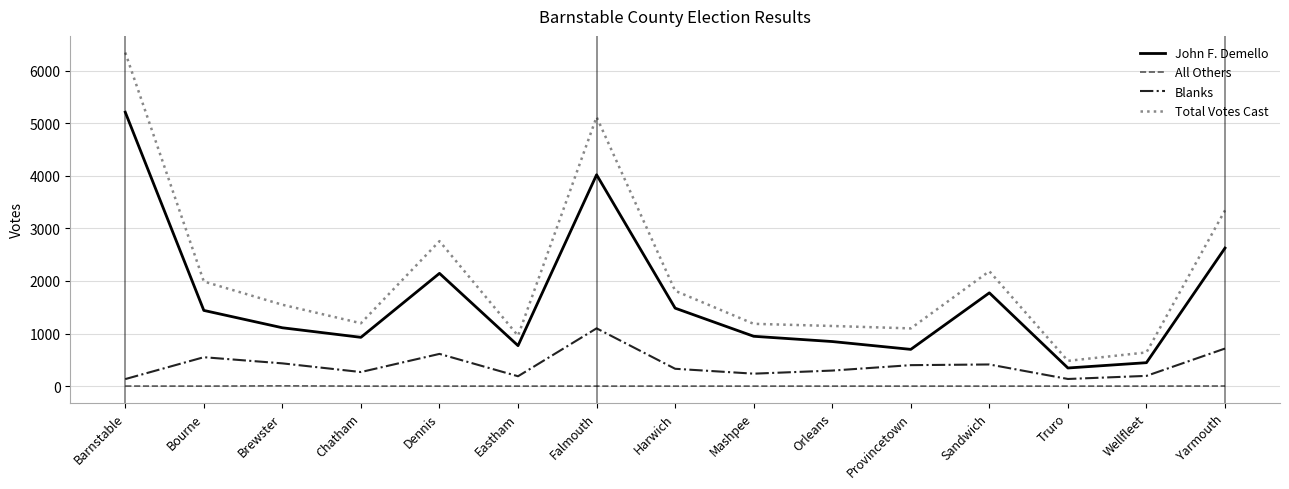

What is the average value of the All Others series?

1